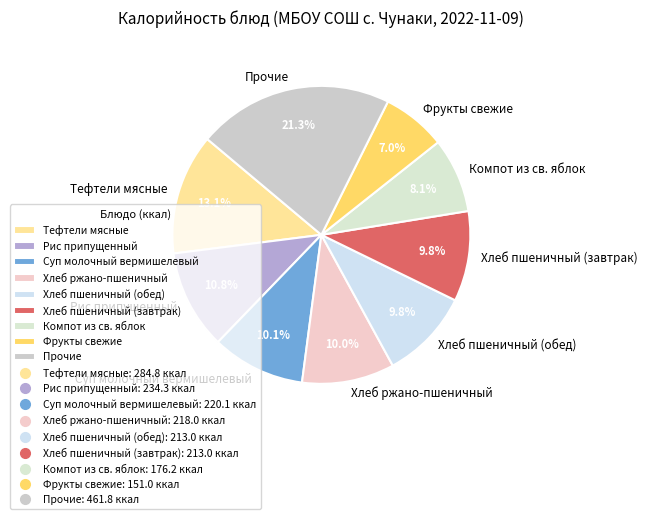

What portion of the pie excludes Хлеб ржано-пшеничный?

90.0%